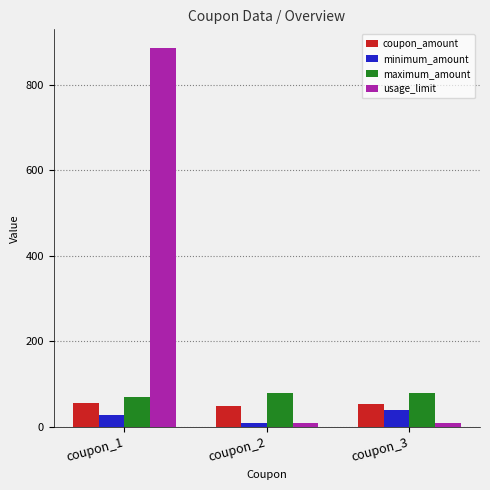

What is the spread (max minus min) of values at coupon_1?

857